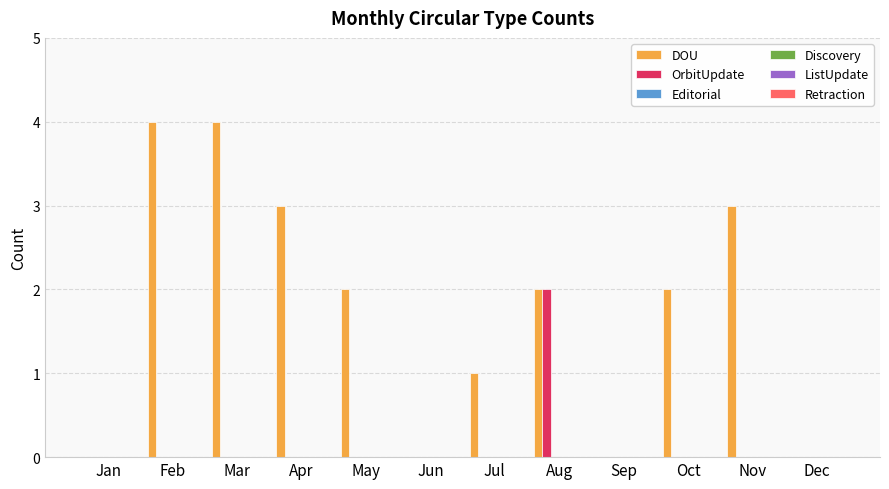

How many DOU values are between 0 and 3?

10